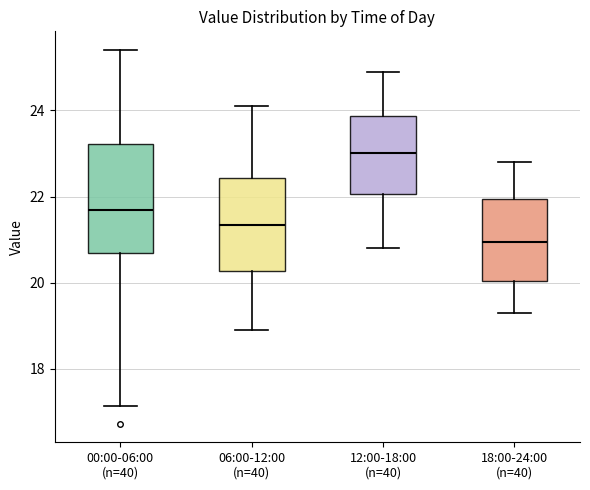

Reading left to right, read every box against the y-axis: the position of its median line, the range the box covers, and the ends of its whiskers. The values are not printed on the chart, so give them approximately, as read against the axis.

00:00-06:00 (n=40): median 21.6, box 20.6 to 23.2, whiskers 17.2 to 25.4
06:00-12:00 (n=40): median 21.4, box 20.2 to 22.4, whiskers 19.0 to 24.2
12:00-18:00 (n=40): median 23.0, box 22.0 to 23.8, whiskers 20.8 to 25.0
18:00-24:00 (n=40): median 21.0, box 20.0 to 22.0, whiskers 19.4 to 22.8